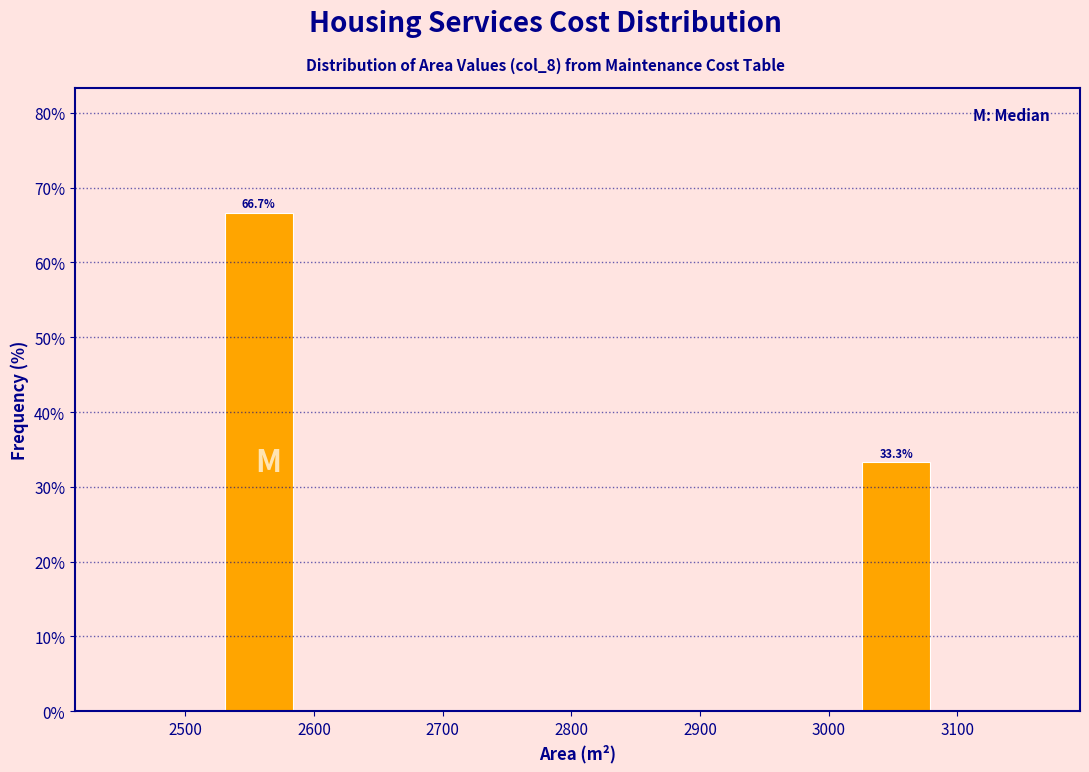

Over which range of the x-axis is the bar tallest?

2530 to 2590